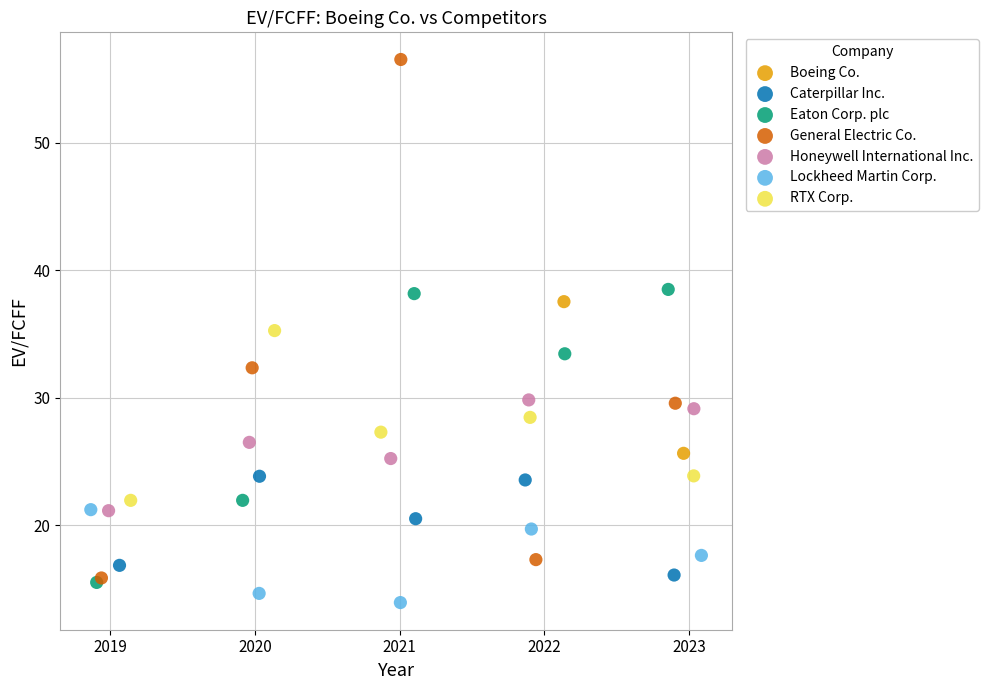

What are all the series names shown in the legend?

Boeing Co., Caterpillar Inc., Eaton Corp. plc, General Electric Co., Honeywell International Inc., Lockheed Martin Corp., RTX Corp.